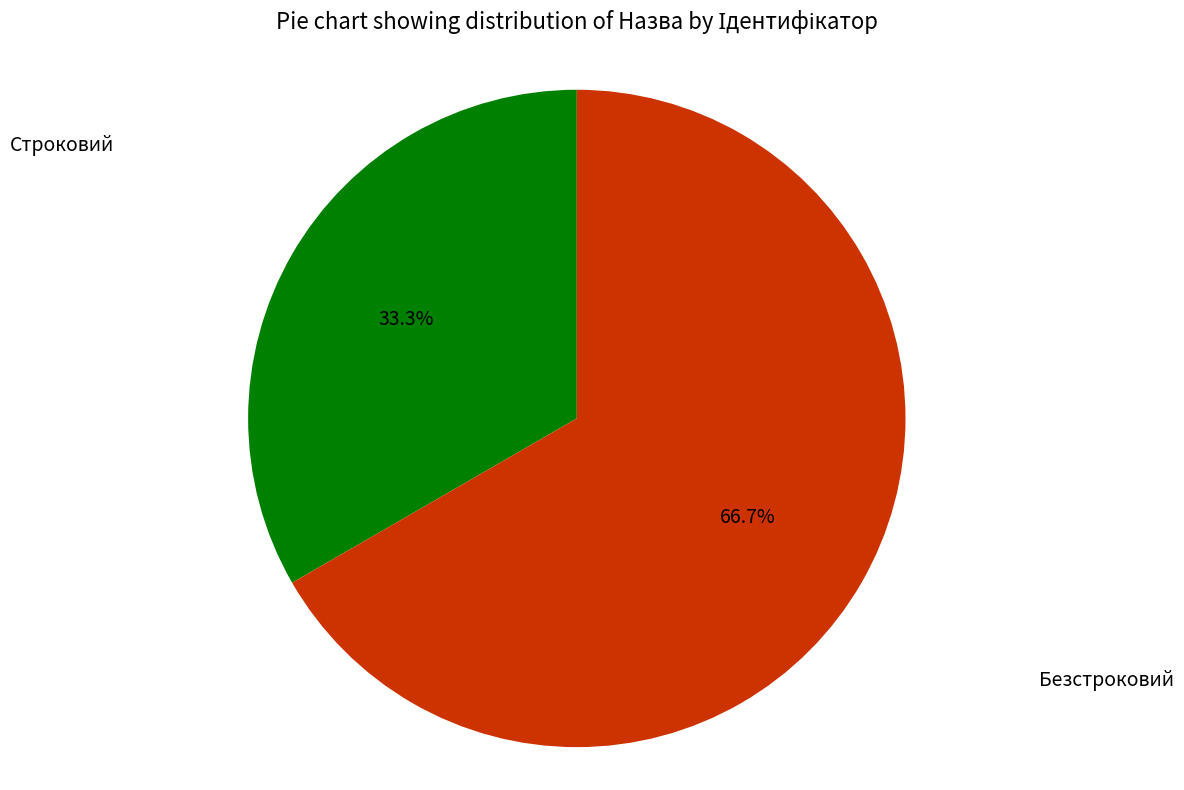

Does any single category account for the majority?

Yes